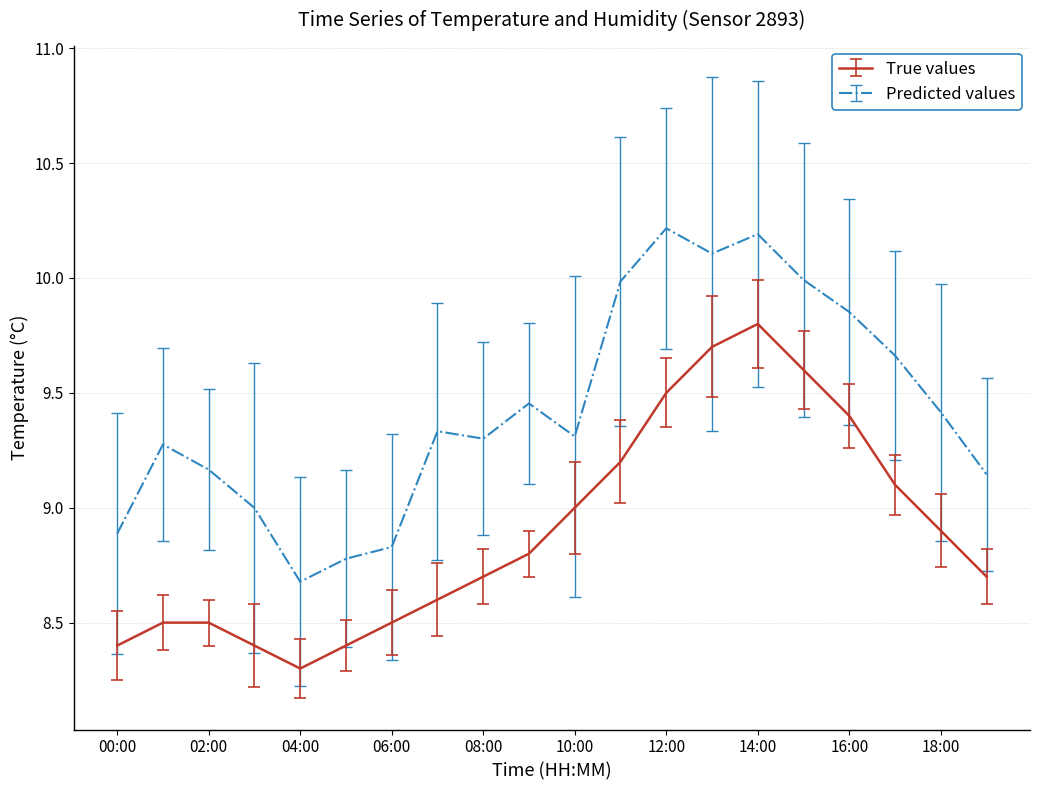

Which series has the largest range (max minus min)?

Predicted values